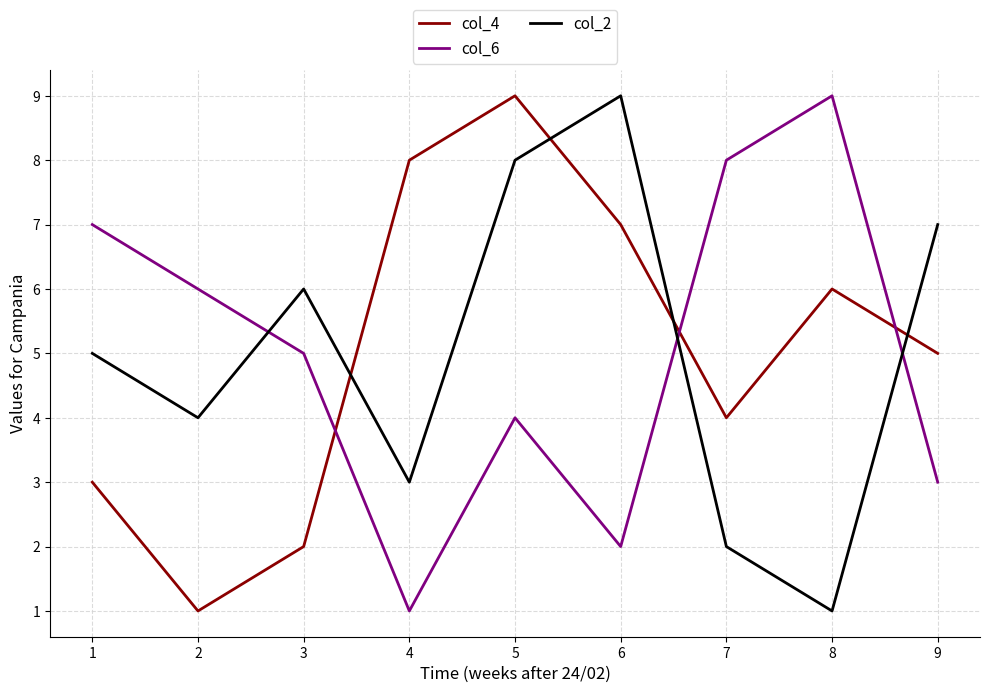

Is the value of col_2 at 3 greater than the value of col_6 at 6?

Yes